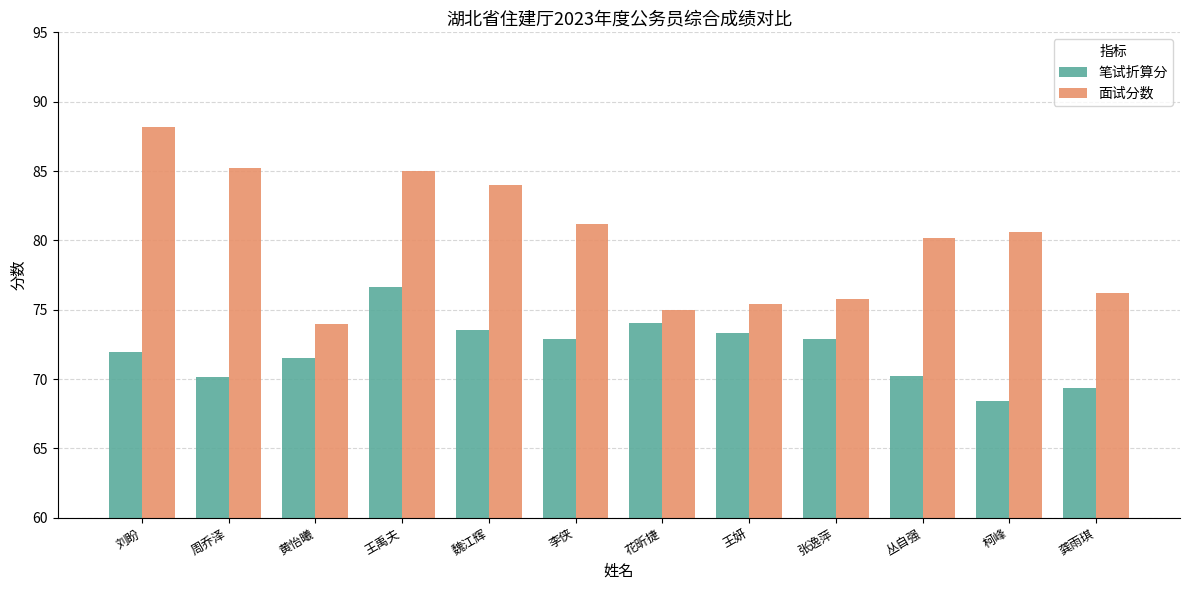

What position from the left is 张逸萍?

9